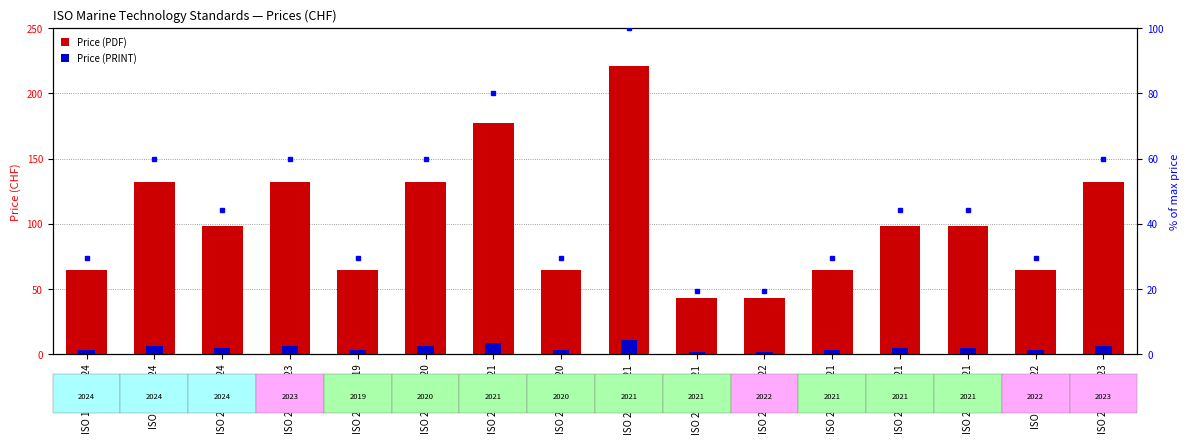

What is the minimum value for Price (PRINT)?

2.1